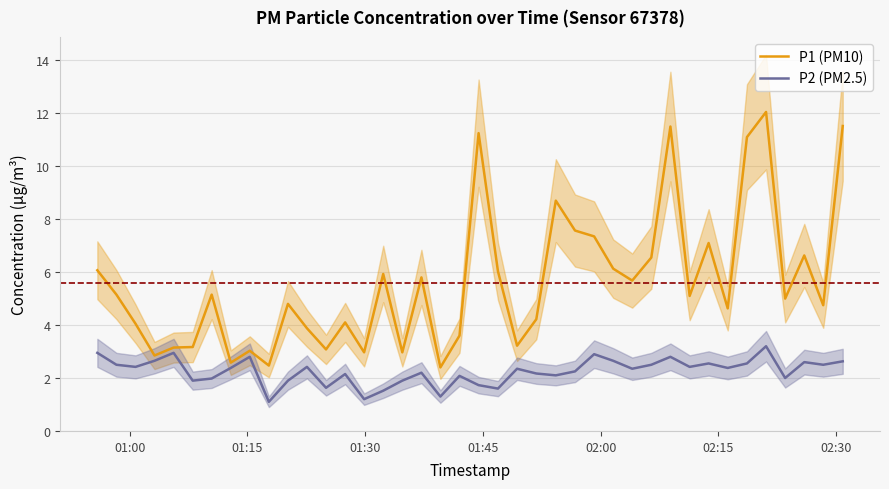

Does the chart have visible grid lines?

Yes